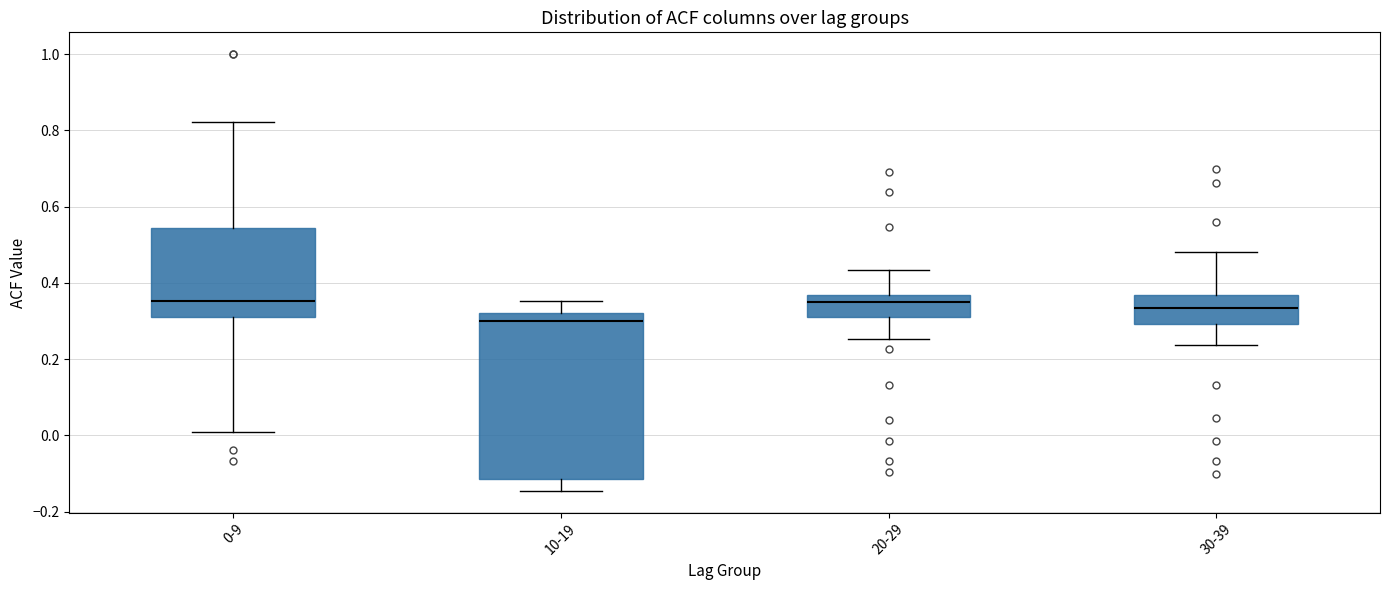

Reading left to right, transcribe this box plot: for each box, give where its median line is, the range the box spans, and where its two whiskers end, as read against the y-axis. The values are not printed on the chart, so give them approximately, as read against the axis.

0-9: median 0.36, box 0.32 to 0.54, whiskers 0.02 to 0.82
10-19: median 0.30, box -0.12 to 0.32, whiskers -0.14 to 0.36
20-29: median 0.36 (just below the box's upper edge), box 0.32 to 0.36, whiskers 0.26 to 0.44
30-39: median 0.34, box 0.30 to 0.36, whiskers 0.24 to 0.48